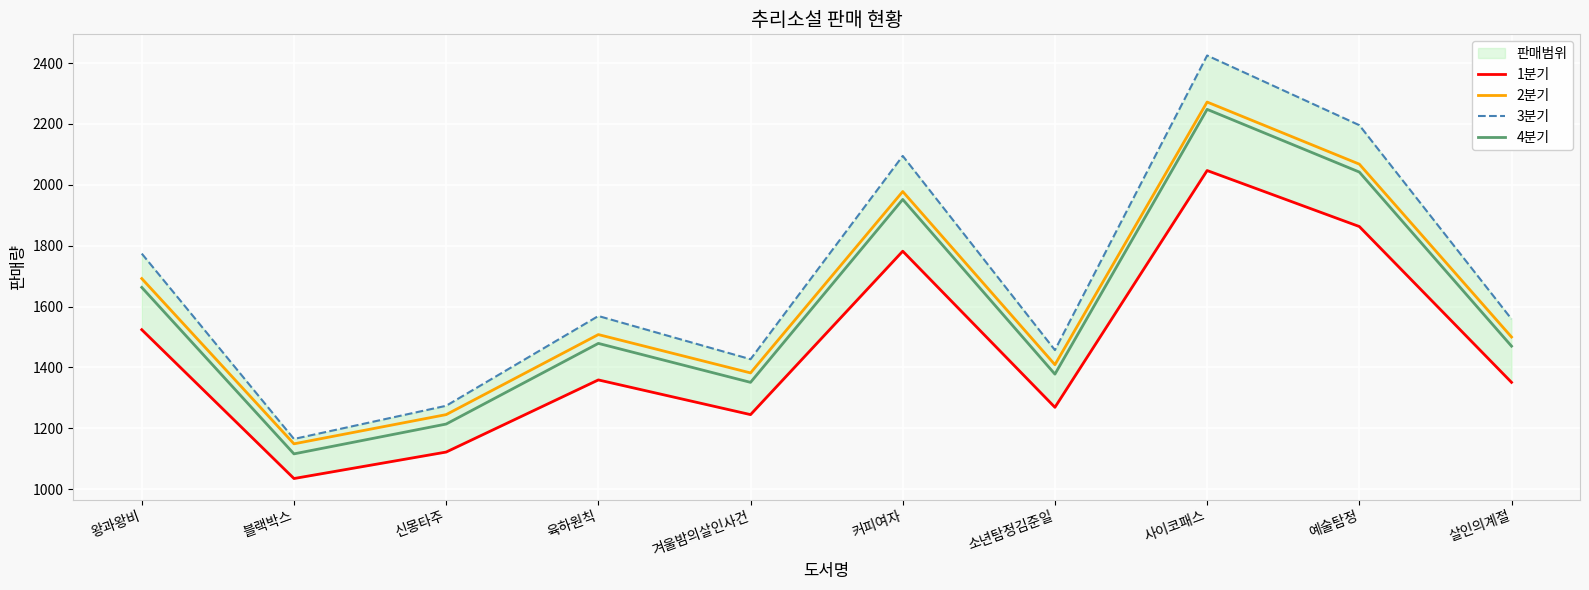

True or false: 3분기 and 1분기 cross at least once.

False